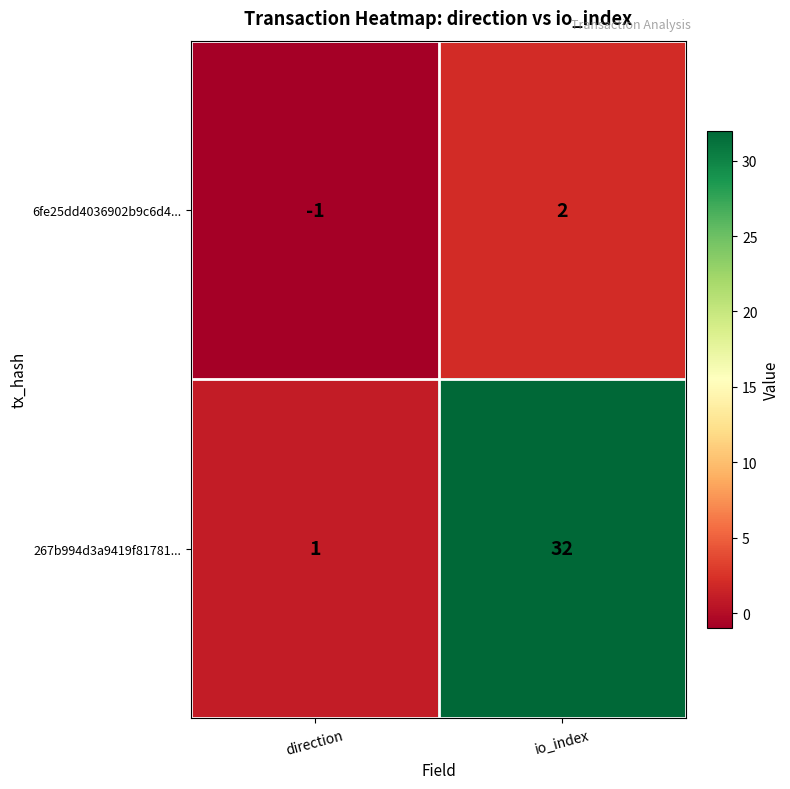

At which label is 267b994d3a9419f81781... closest to 16?

direction